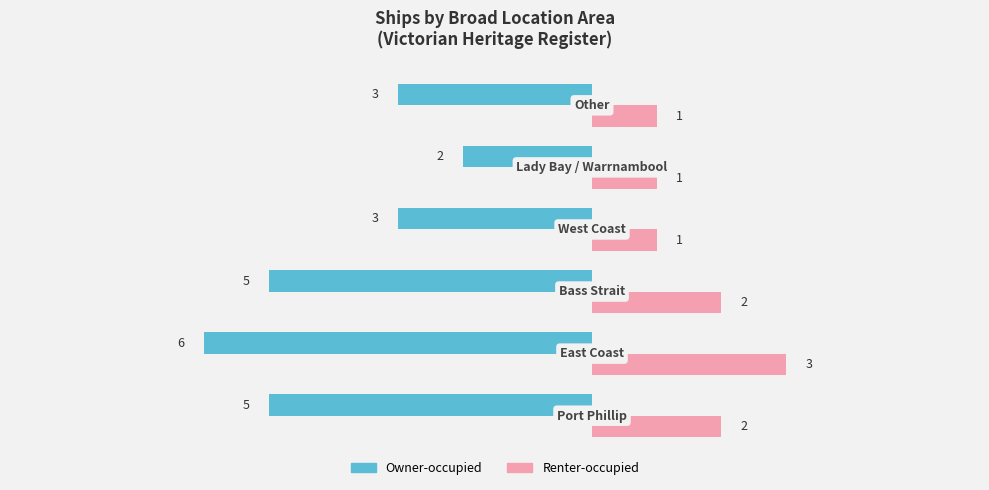

What is the greatest value displayed?

3